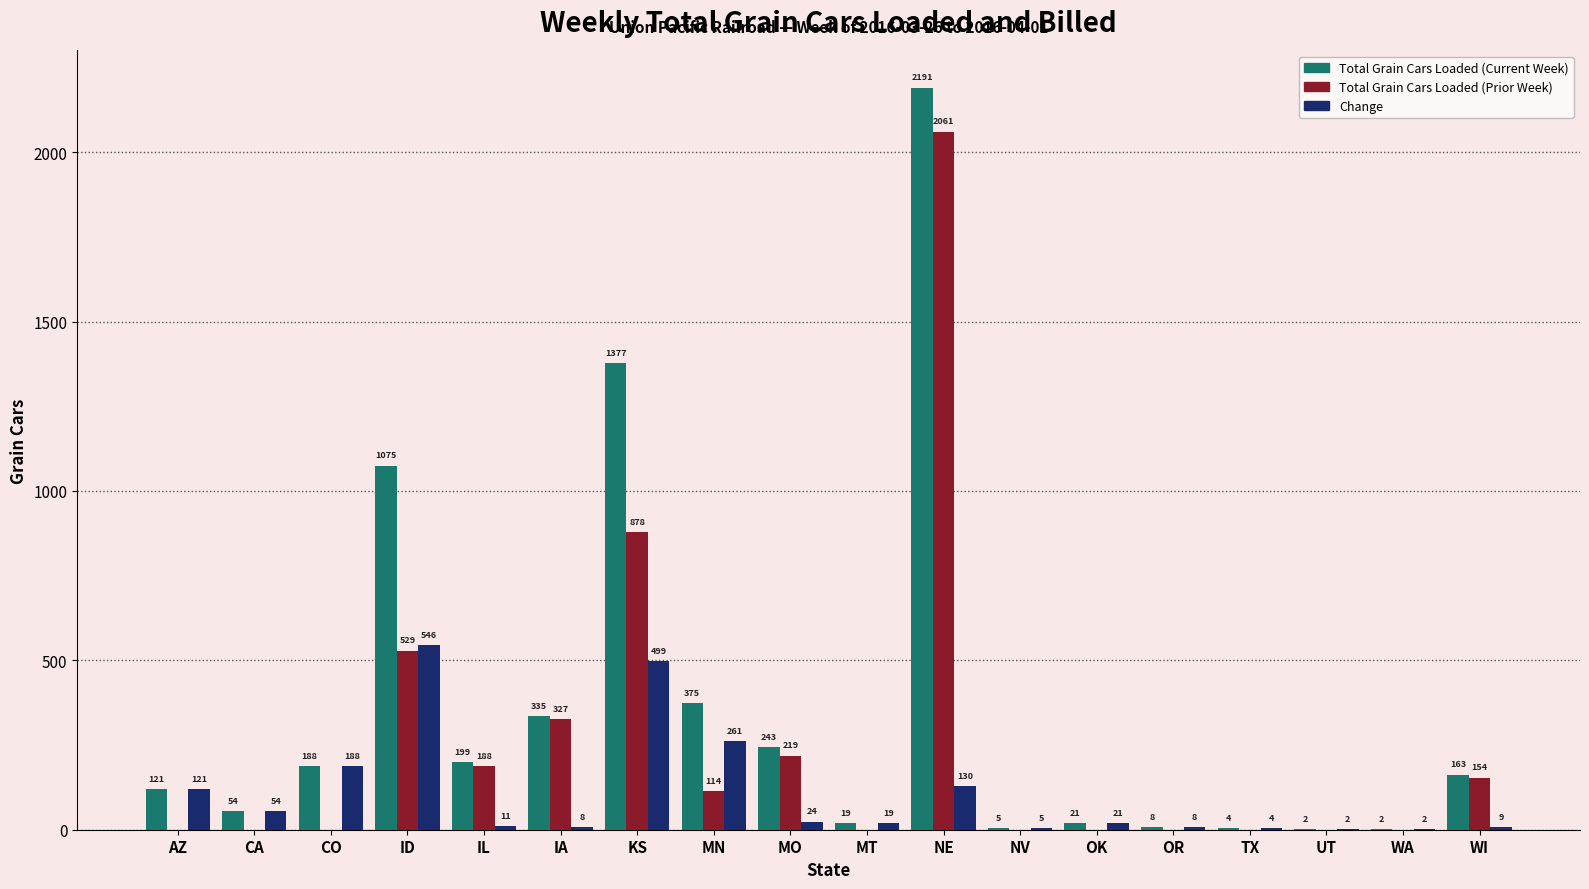

Are the bars horizontal?

No